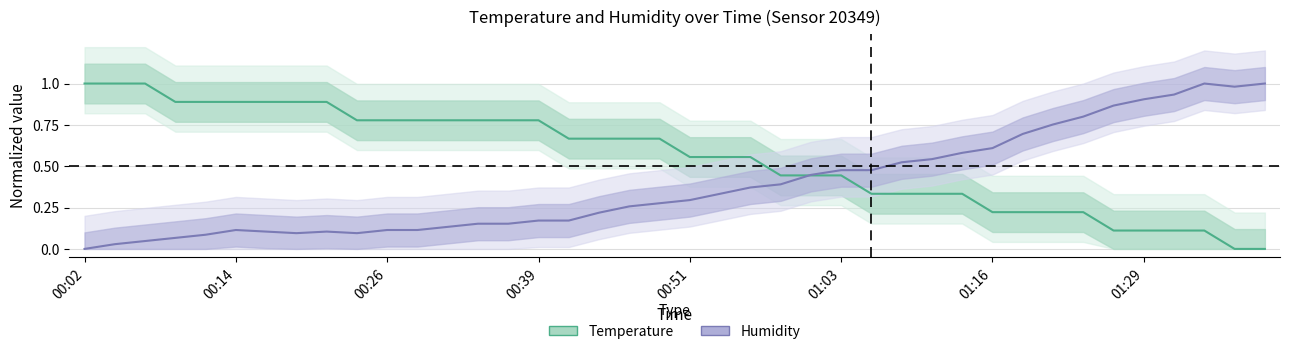

How many times do Humidity and Temperature cross each other?

1